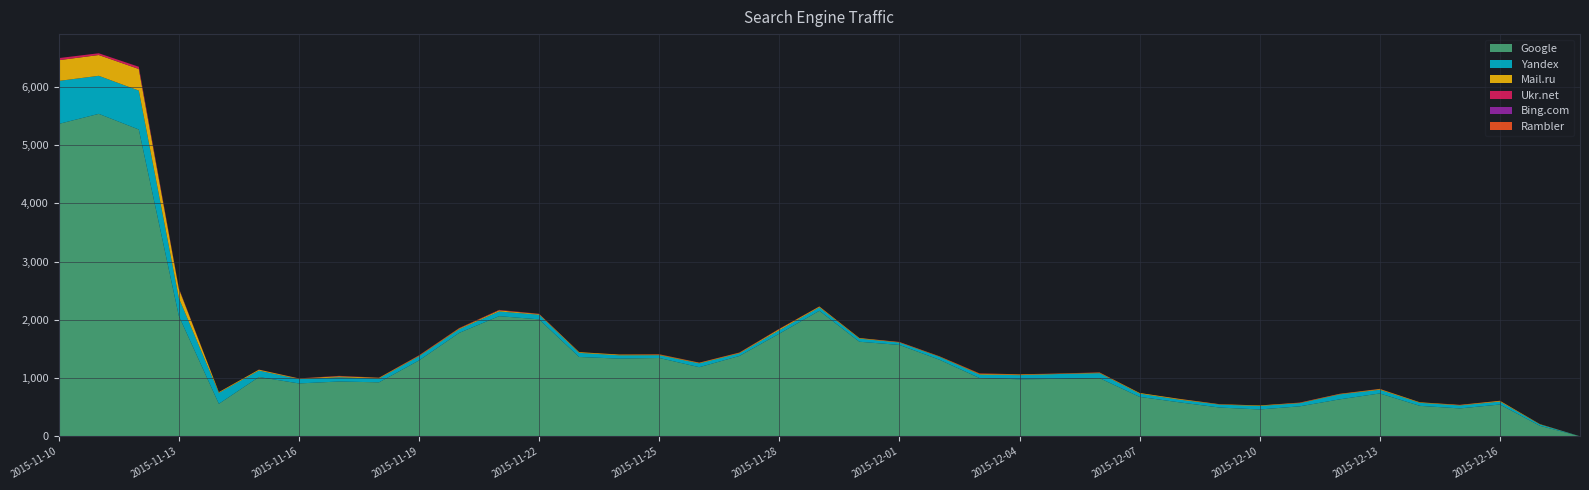

Reading left to right, list all the values displayed in this chart.

Google: 2015-11-10=5365	2015-11-11=5538	2015-11-12=5269	2015-11-13=2068	2015-11-14=559	2015-11-15=1019	2015-11-16=909	2015-11-17=942	2015-11-18=928	2015-11-19=1304	2015-11-20=1776	2015-11-21=2064	2015-11-22=2009	2015-11-23=1363	2015-11-24=1335	2015-11-25=1346	2015-11-26=1188	2015-11-27=1380	2015-11-28=1764	2015-11-29=2157	2015-11-30=1625	2015-12-01=1570	2015-12-02=1316	2015-12-03=1002	2015-12-04=980	2015-12-05=987	2015-12-06=1000	2015-12-07=678	2015-12-08=584	2015-12-09=495	2015-12-10=462	2015-12-11=516	2015-12-12=636	2015-12-13=737	2015-12-14=524	2015-12-15=480	2015-12-16=547	2015-12-17=181	2015-12-18=2
Yandex: 2015-11-10=738	2015-11-11=653	2015-11-12=668	2015-11-13=308	2015-11-14=188	2015-11-15=111	2015-11-16=74	2015-11-17=73	2015-11-18=65	2015-11-19=72	2015-11-20=63	2015-11-21=81	2015-11-22=80	2015-11-23=71	2015-11-24=57	2015-11-25=48	2015-11-26=65	2015-11-27=45	2015-11-28=59	2015-11-29=59	2015-11-30=53	2015-12-01=41	2015-12-02=50	2015-12-03=60	2015-12-04=71	2015-12-05=84	2015-12-06=85	2015-12-07=56	2015-12-08=46	2015-12-09=50	2015-12-10=60	2015-12-11=54	2015-12-12=85	2015-12-13=63	2015-12-14=52	2015-12-15=51	2015-12-16=50	2015-12-17=24	2015-12-18=0
Mail.ru: 2015-11-10=356	2015-11-11=357	2015-11-12=371	2015-11-13=160	2015-11-14=12	2015-11-15=15	2015-11-16=10	2015-11-17=17	2015-11-18=12	2015-11-19=10	2015-11-20=12	2015-11-21=18	2015-11-22=11	2015-11-23=12	2015-11-24=12	2015-11-25=9	2015-11-26=10	2015-11-27=10	2015-11-28=19	2015-11-29=13	2015-11-30=10	2015-12-01=7	2015-12-02=6	2015-12-03=11	2015-12-04=11	2015-12-05=6	2015-12-06=9	2015-12-07=11	2015-12-08=12	2015-12-09=6	2015-12-10=9	2015-12-11=7	2015-12-12=8	2015-12-13=12	2015-12-14=9	2015-12-15=8	2015-12-16=13	2015-12-17=5	2015-12-18=0
Ukr.net: 2015-11-10=36	2015-11-11=30	2015-11-12=37	2015-11-13=10	2015-11-14=0	2015-11-15=2	2015-11-16=3	2015-11-17=5	2015-11-18=2	2015-11-19=5	2015-11-20=3	2015-11-21=7	2015-11-22=5	2015-11-23=1	2015-11-24=1	2015-11-25=1	2015-11-26=3	2015-11-27=3	2015-11-28=3	2015-11-29=2	2015-11-30=1	2015-12-01=4	2015-12-02=1	2015-12-03=2	2015-12-04=1	2015-12-05=3	2015-12-06=3	2015-12-07=0	2015-12-08=2	2015-12-09=2	2015-12-10=0	2015-12-11=4	2015-12-12=3	2015-12-13=2	2015-12-14=0	2015-12-15=3	2015-12-16=2	2015-12-17=0	2015-12-18=0
Bing.com: 2015-11-10=0	2015-11-11=0	2015-11-12=1	2015-11-13=0	2015-11-14=0	2015-11-15=0	2015-11-16=0	2015-11-17=1	2015-11-18=0	2015-11-19=0	2015-11-20=0	2015-11-21=0	2015-11-22=0	2015-11-23=0	2015-11-24=0	2015-11-25=0	2015-11-26=0	2015-11-27=0	2015-11-28=1	2015-11-29=0	2015-11-30=0	2015-12-01=0	2015-12-02=0	2015-12-03=0	2015-12-04=0	2015-12-05=0	2015-12-06=0	2015-12-07=0	2015-12-08=0	2015-12-09=0	2015-12-10=0	2015-12-11=0	2015-12-12=0	2015-12-13=0	2015-12-14=1	2015-12-15=0	2015-12-16=0	2015-12-17=0	2015-12-18=0
Rambler: 2015-11-10=0	2015-11-11=0	2015-11-12=1	2015-11-13=1	2015-11-14=2	2015-11-15=0	2015-11-16=0	2015-11-17=1	2015-11-18=1	2015-11-19=2	2015-11-20=5	2015-11-21=2	2015-11-22=0	2015-11-23=0	2015-11-24=1	2015-11-25=6	2015-11-26=1	2015-11-27=2	2015-11-28=3	2015-11-29=1	2015-11-30=0	2015-12-01=0	2015-12-02=3	2015-12-03=7	2015-12-04=3	2015-12-05=0	2015-12-06=2	2015-12-07=0	2015-12-08=0	2015-12-09=0	2015-12-10=0	2015-12-11=0	2015-12-12=0	2015-12-13=2	2015-12-14=0	2015-12-15=0	2015-12-16=0	2015-12-17=0	2015-12-18=0